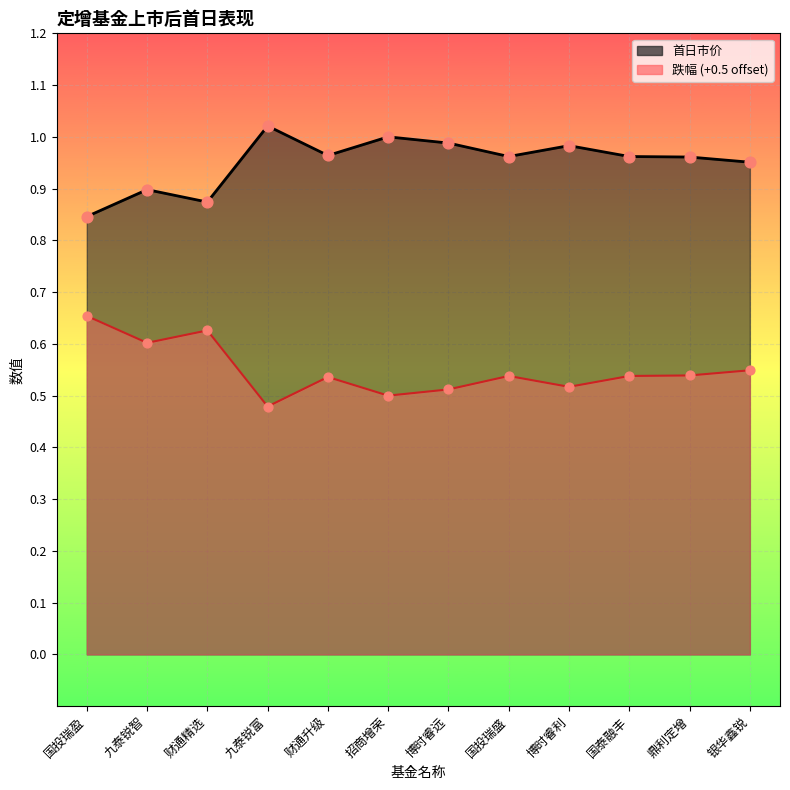

Is the value of 首日市价_line at 财通升级 greater than the value of 跌幅_line at 国泰融丰?

Yes